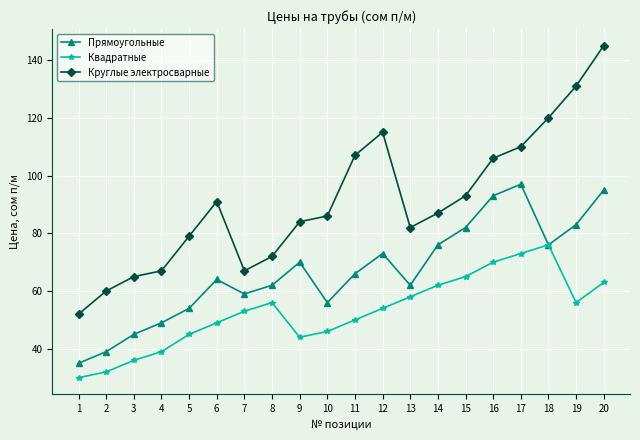

What is the value of the Квадратные point at the 17th from the left?

73